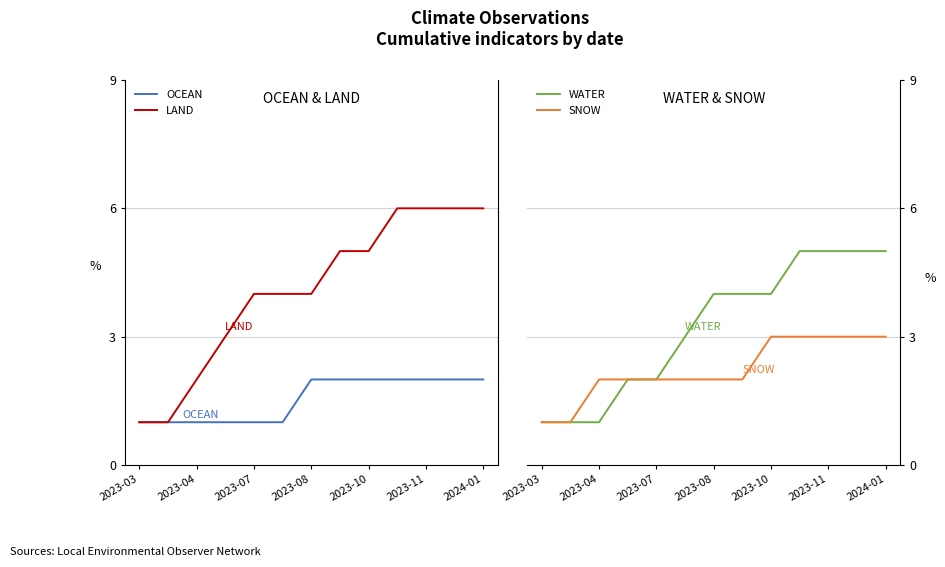

What is the maximum value for LAND?

6